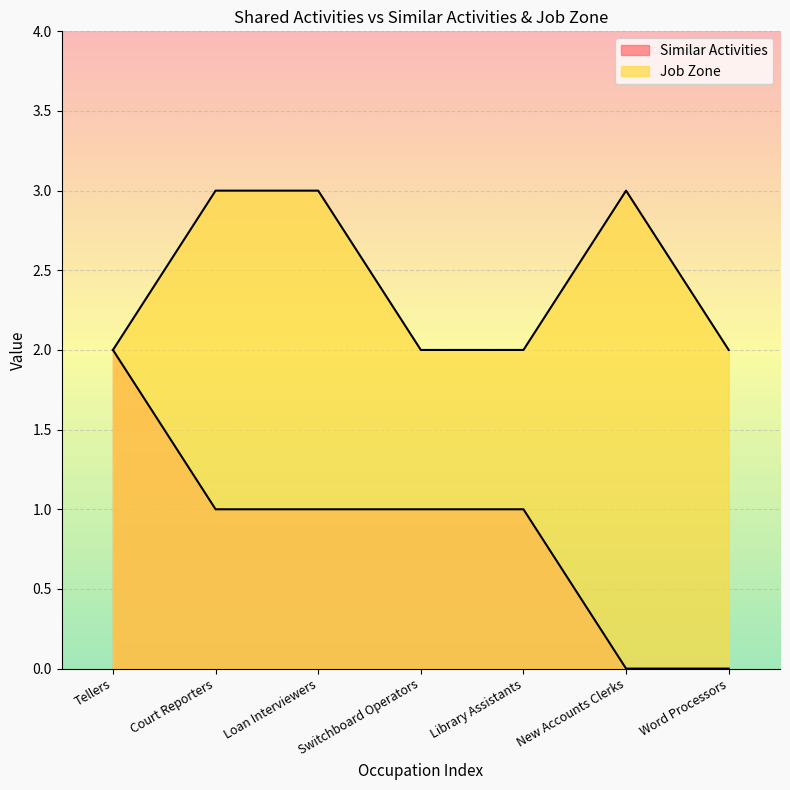

List the series in order of their overall mean, lowest first.

Similar Activities, Job Zone